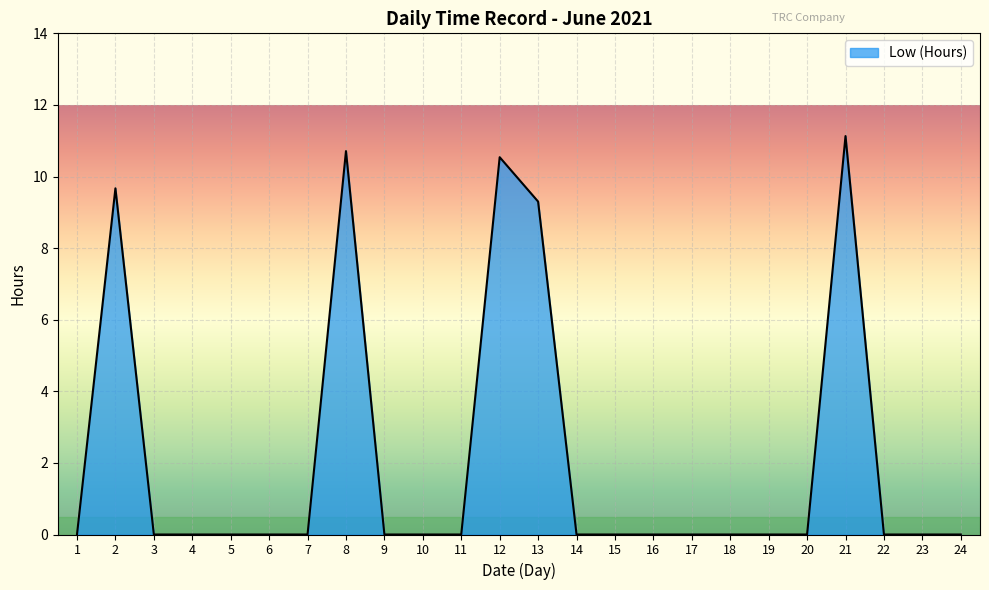

What is the change in value from 5 to 12?

+10.5